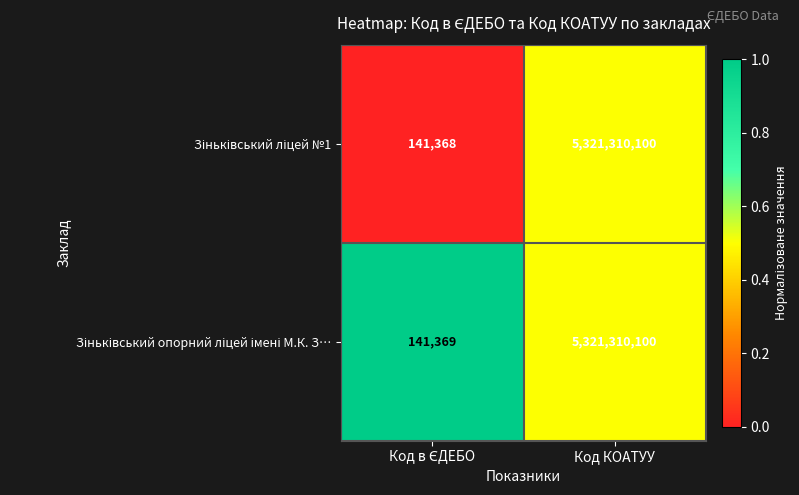

What is the smallest value displayed?

141368